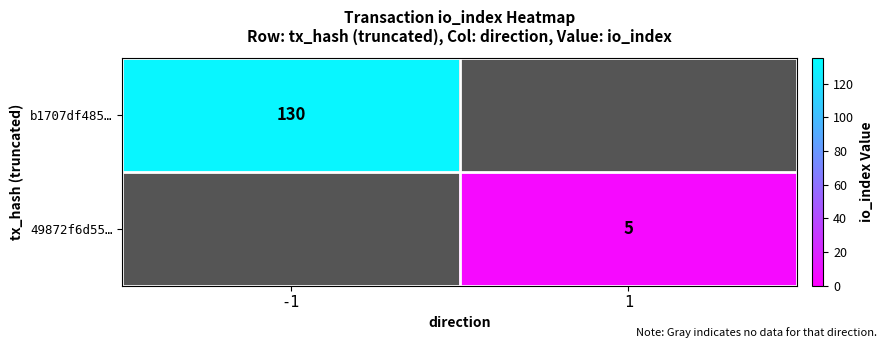

The 49872f6d55… series shows 5 at 1. True or false?

True